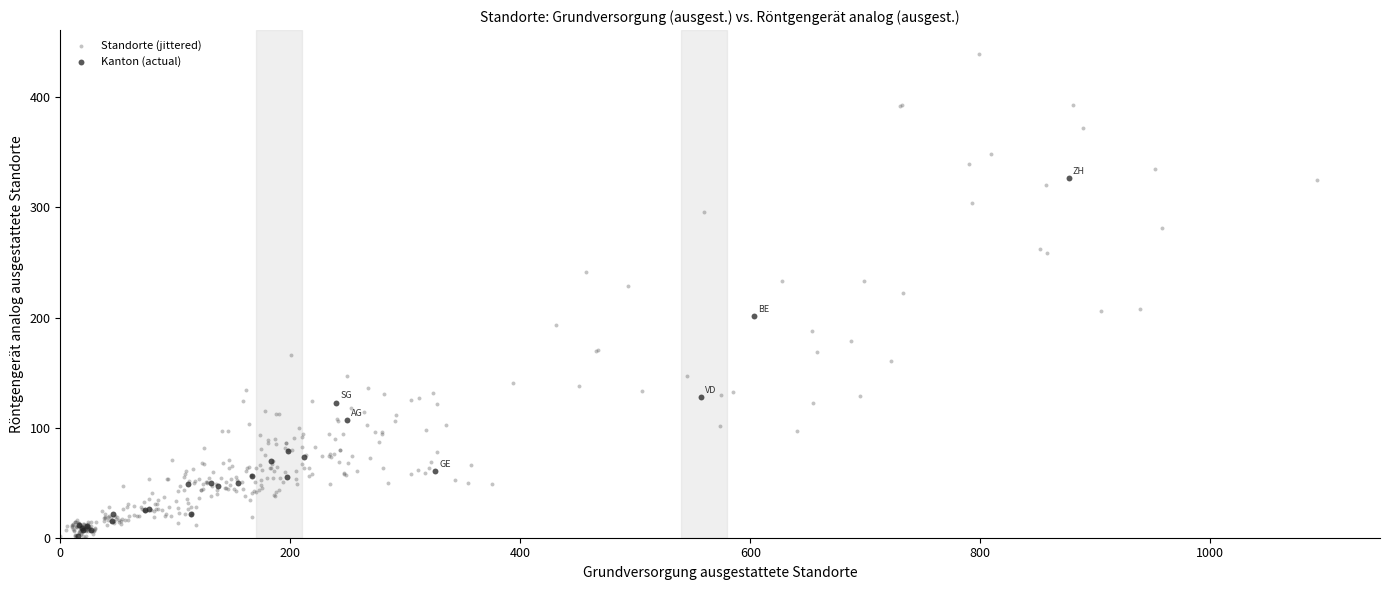

Which series has the widest spread of Y values?

Standorte (jittered)